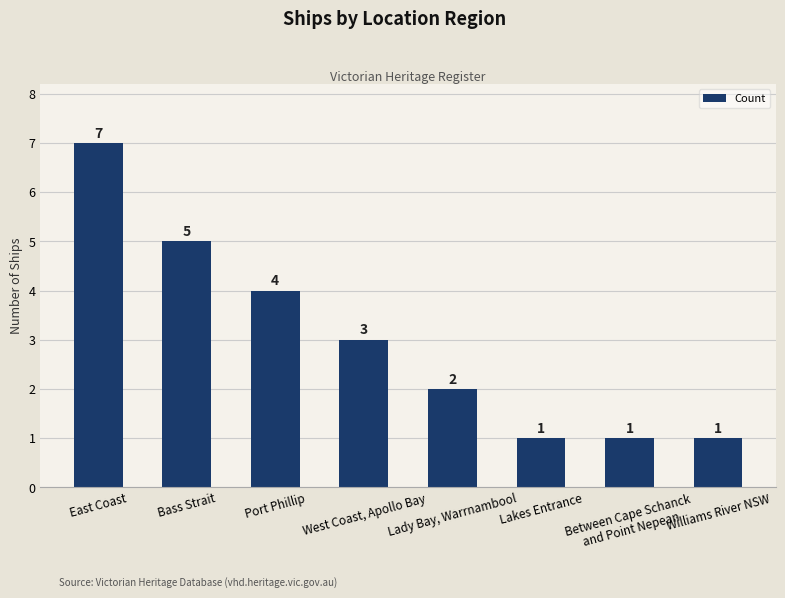

What is the difference between the maximum and minimum values?

6